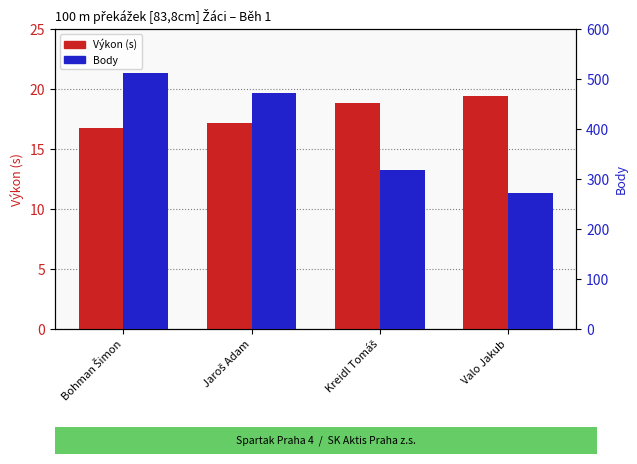

What is the label of the 4th bar from the left?

Valo Jakub